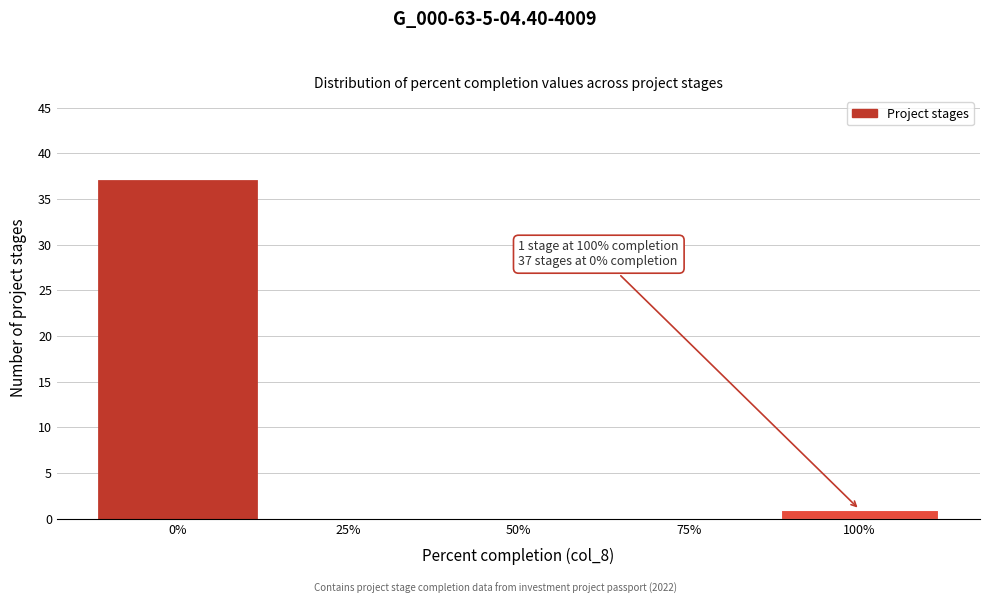

Over which range of the x-axis is the bar tallest?

-12.5 to 12.5